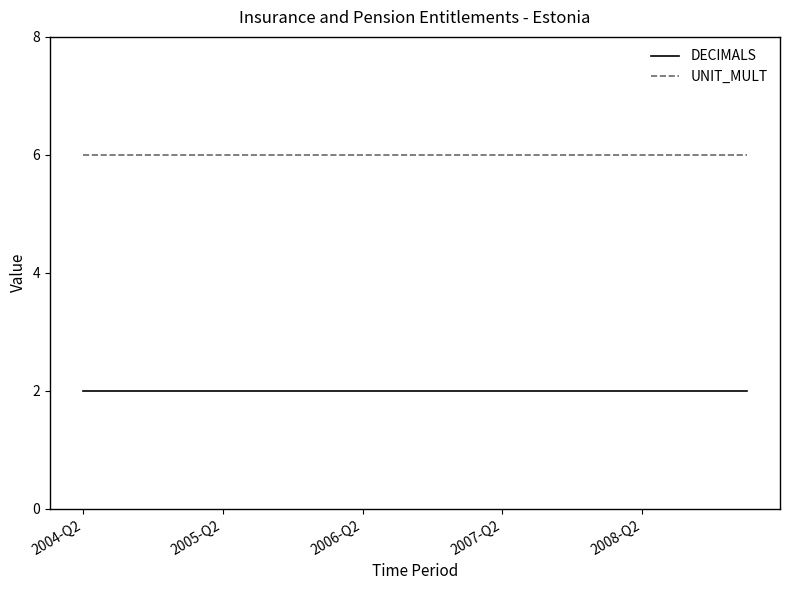

What is the maximum value shown in the chart?

6